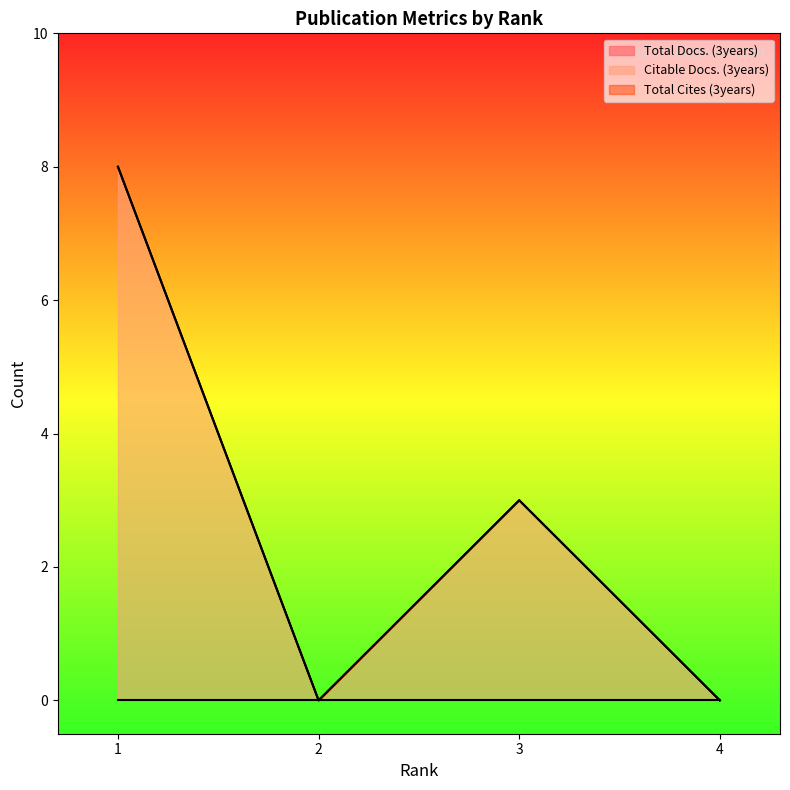

True or false: Total Docs. (3years) and Total Cites (3years) intersect in this chart.

False